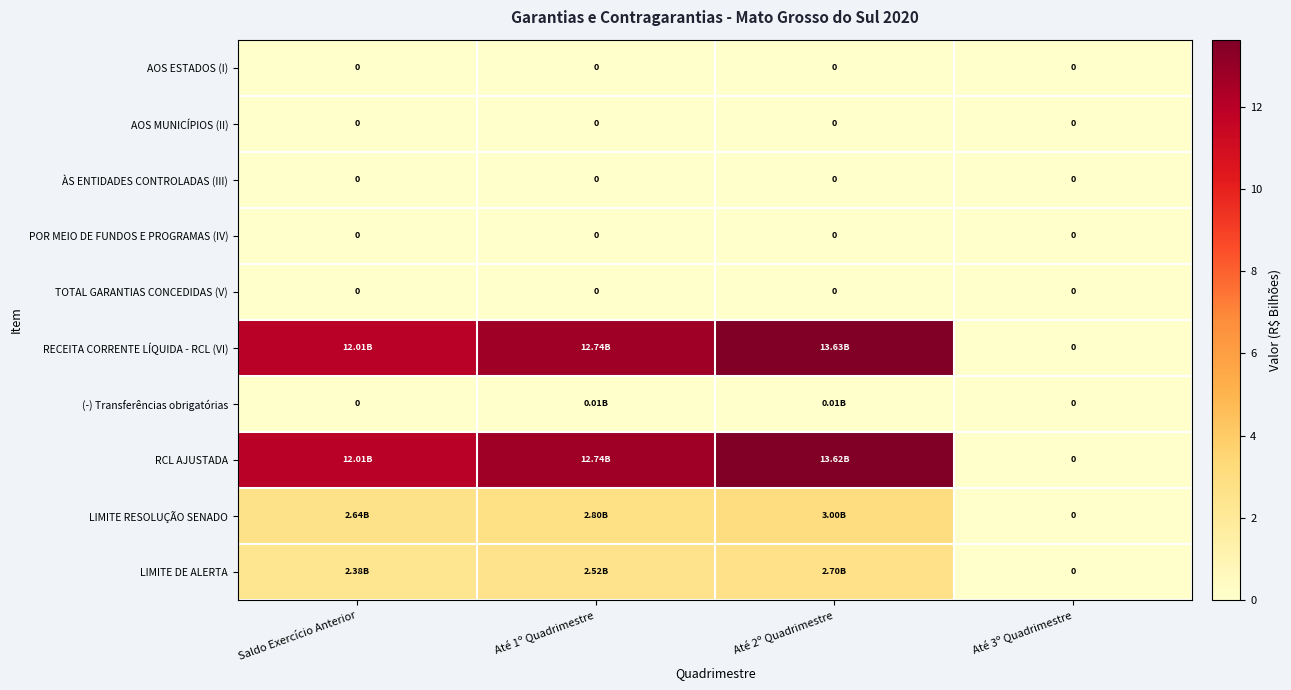

What is the maximum value shown in the chart?

13.6